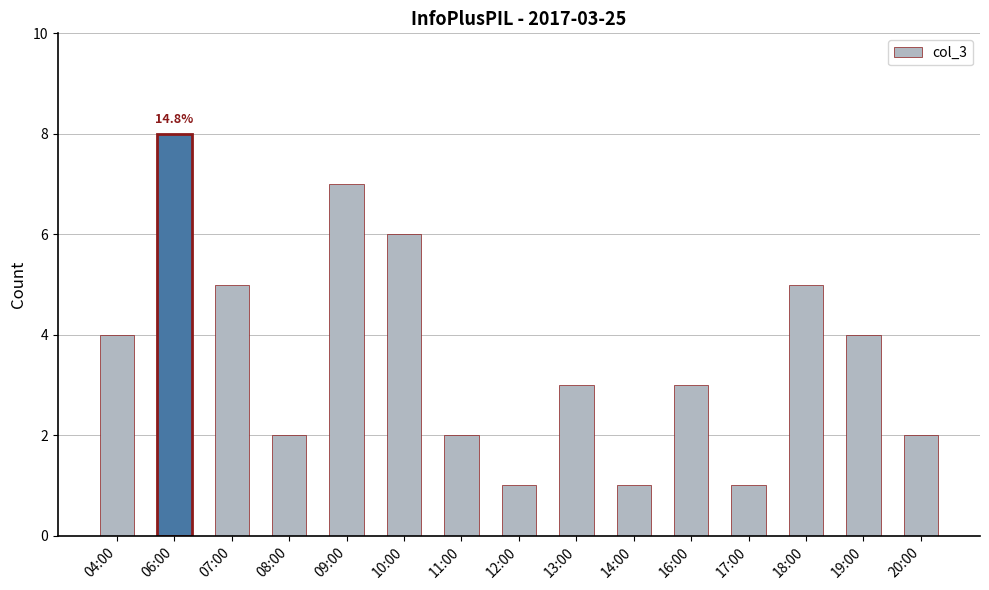

What is the value of the 15th bar from the left?

2